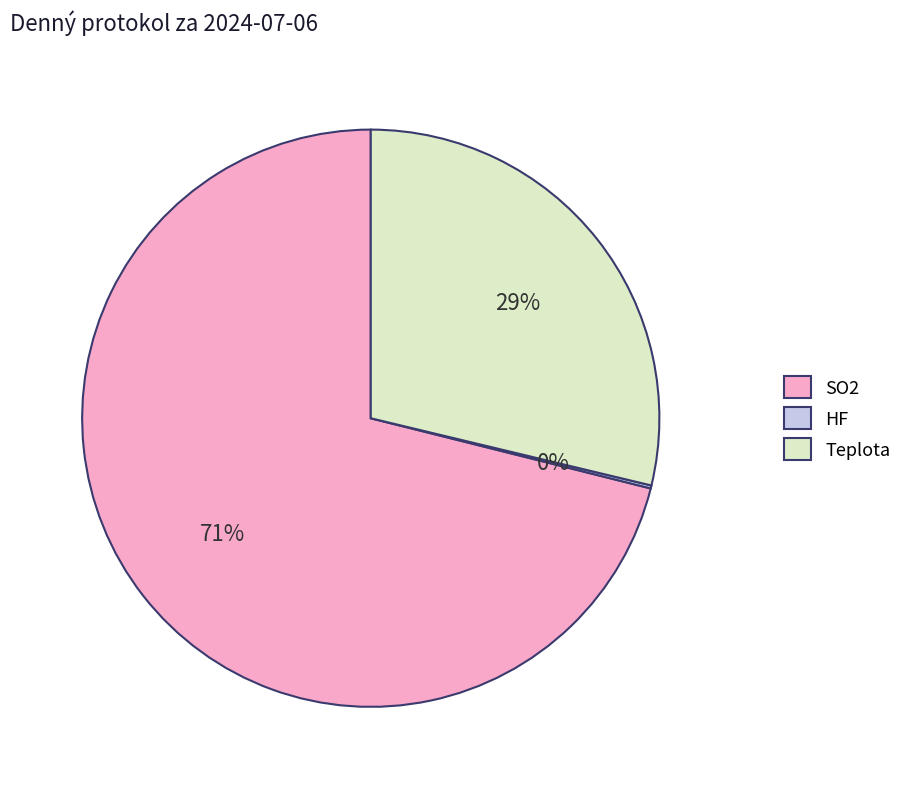

To the nearest percent, what percentage of the pie is Teplota?

29%